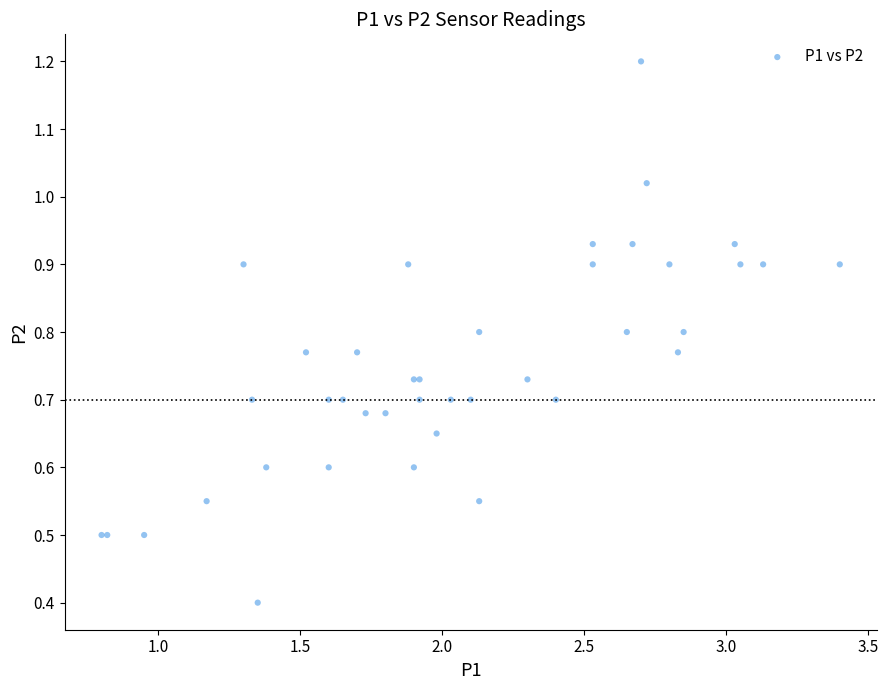

What Y value in the scatter plot is closest to 0?

0.4